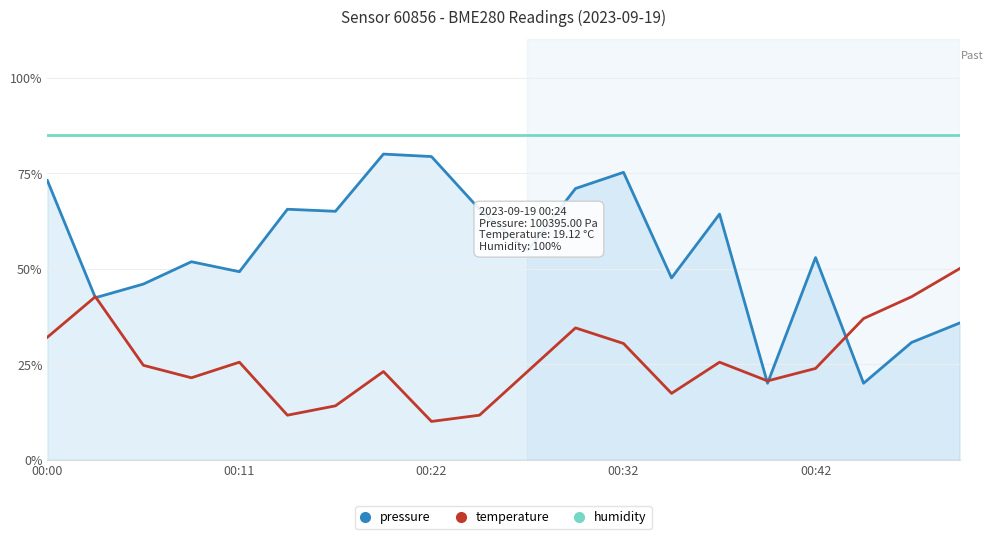

What is the greatest value displayed?

85.0